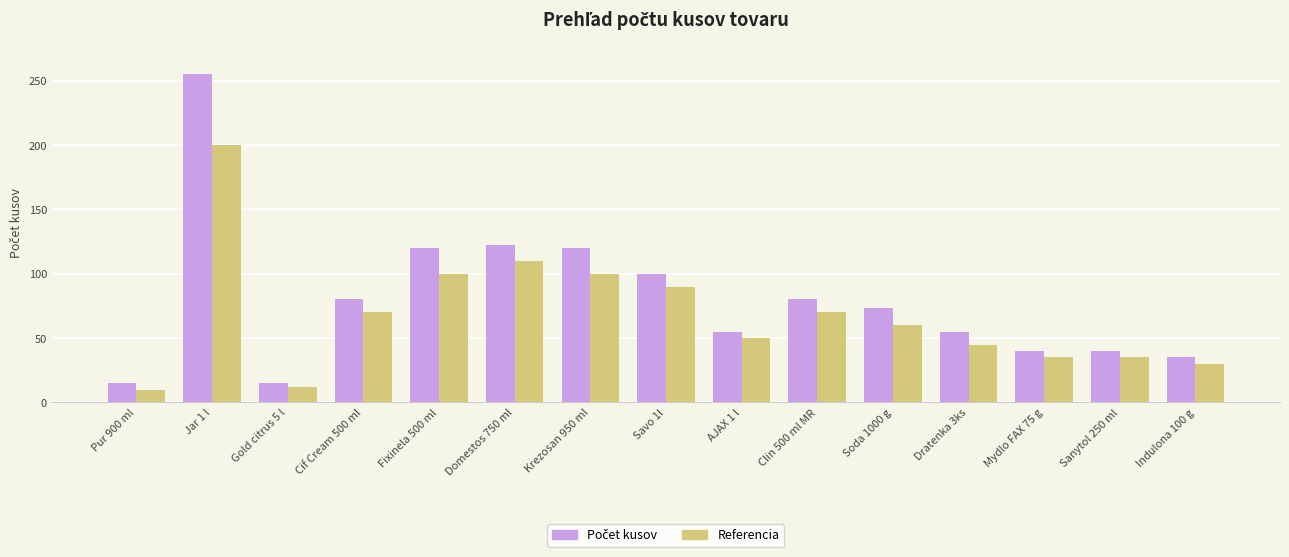

What is the difference between the highest and lowest values at Krezosan 950 ml?

20